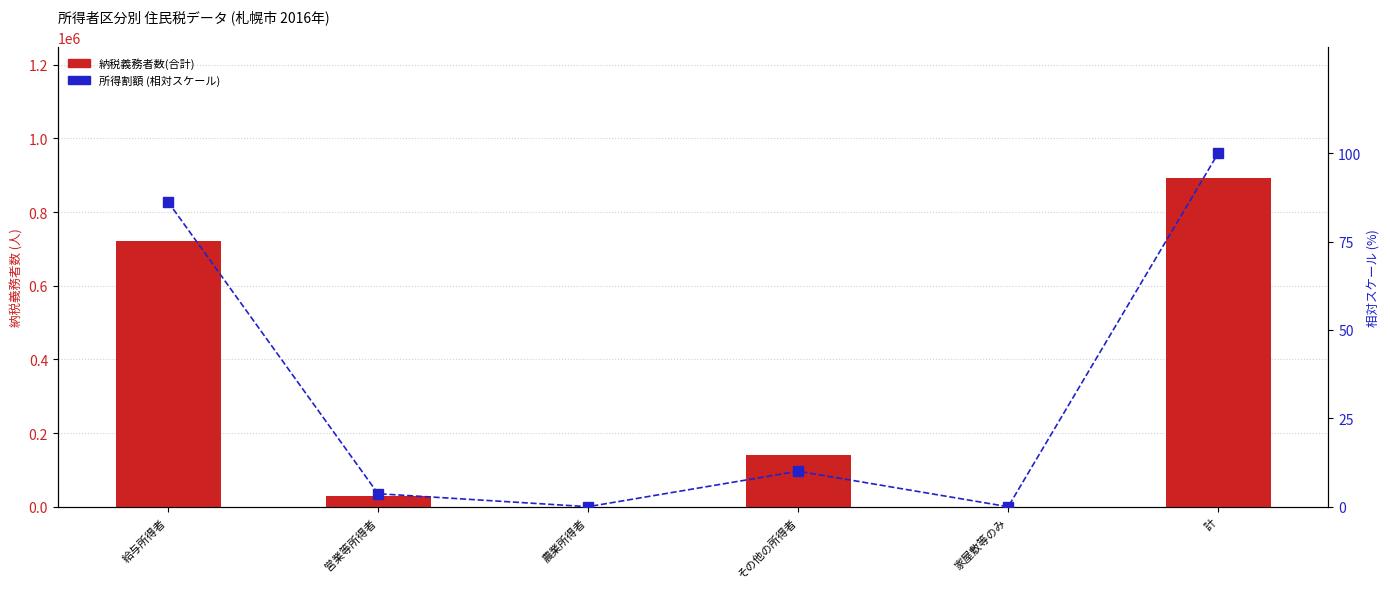

At which label is 納税義務者数(合計) closest to 445508?

給与所得者